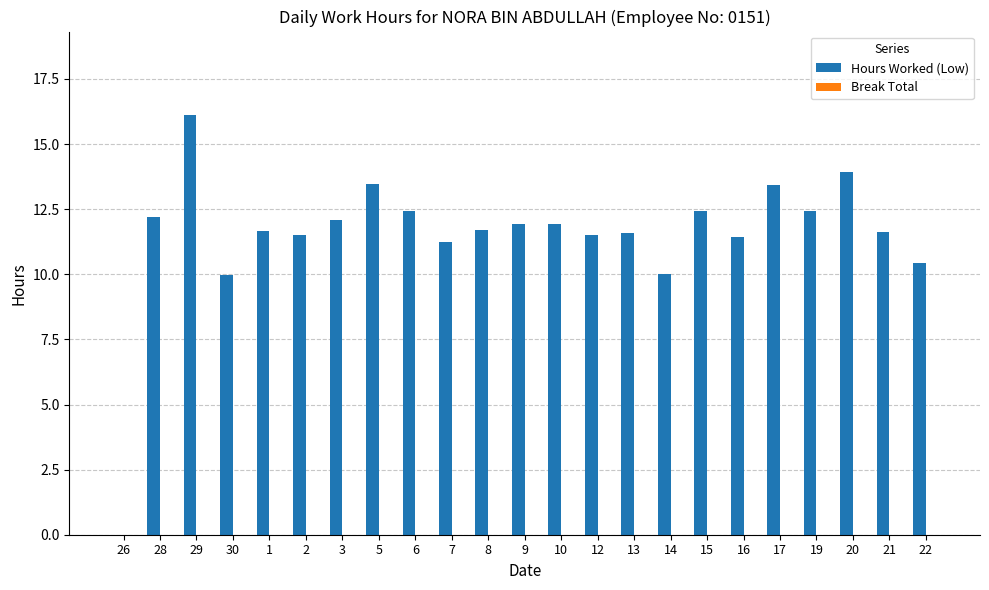

At which label does the data first exceed 11?

28